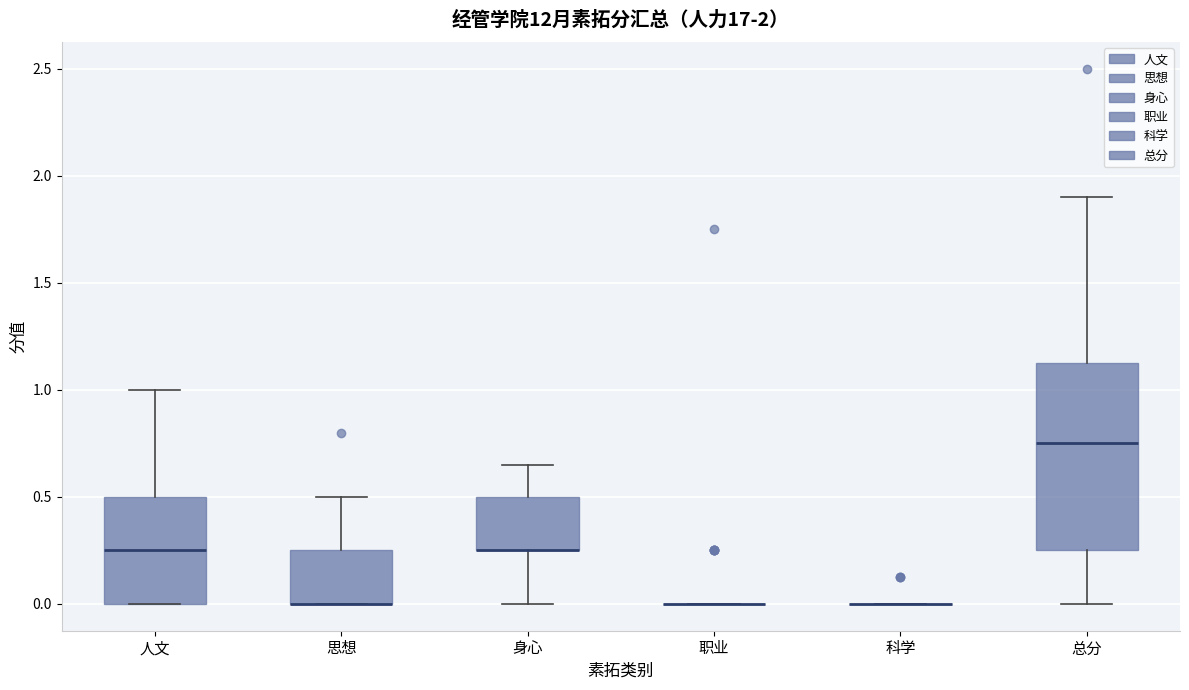

Comparing the boxes themselves (not the whiskers), which one is the tallest?

总分